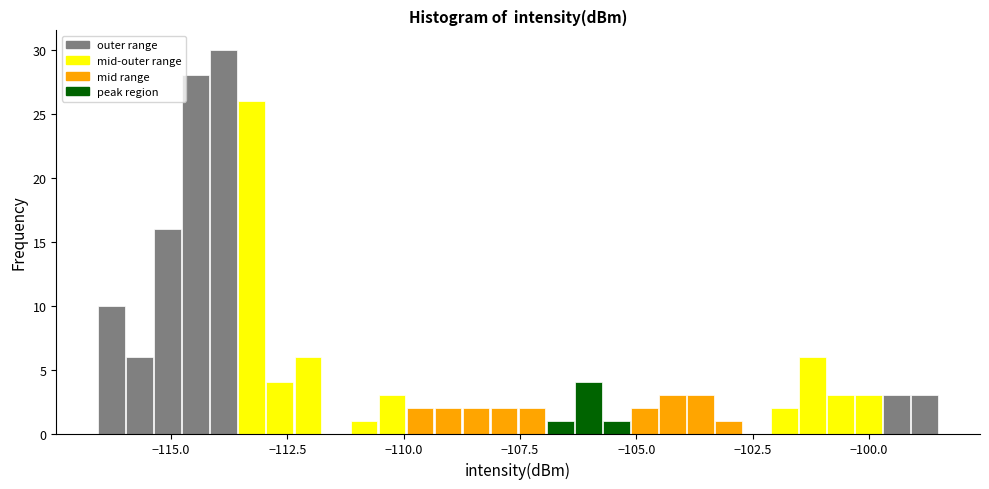

Read against the x-axis, roughly where is the centre of the tallest bar?

-114.0